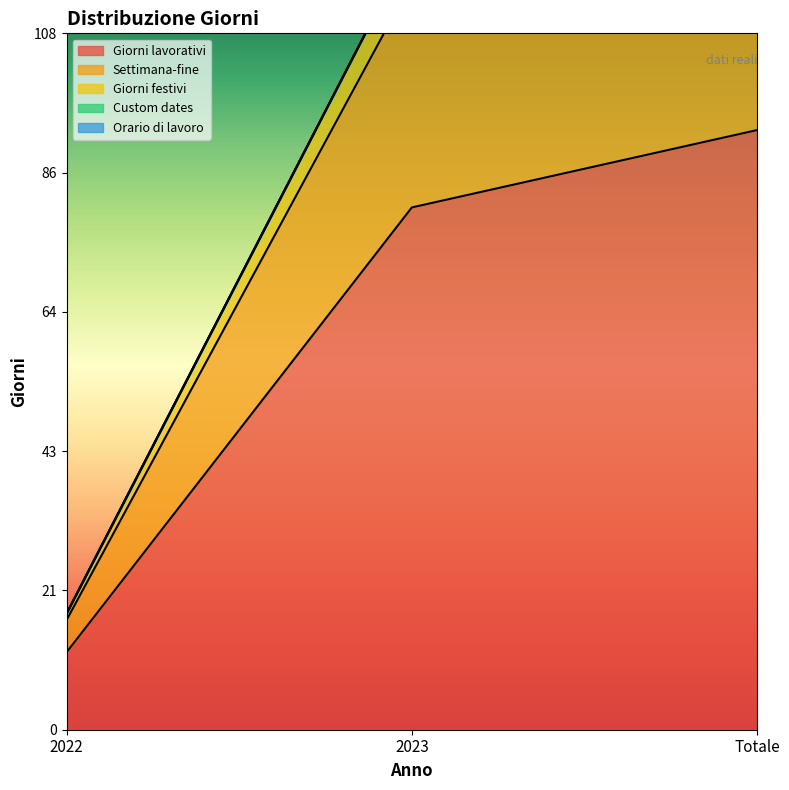

What is the label of the 3rd point from the right?

2022